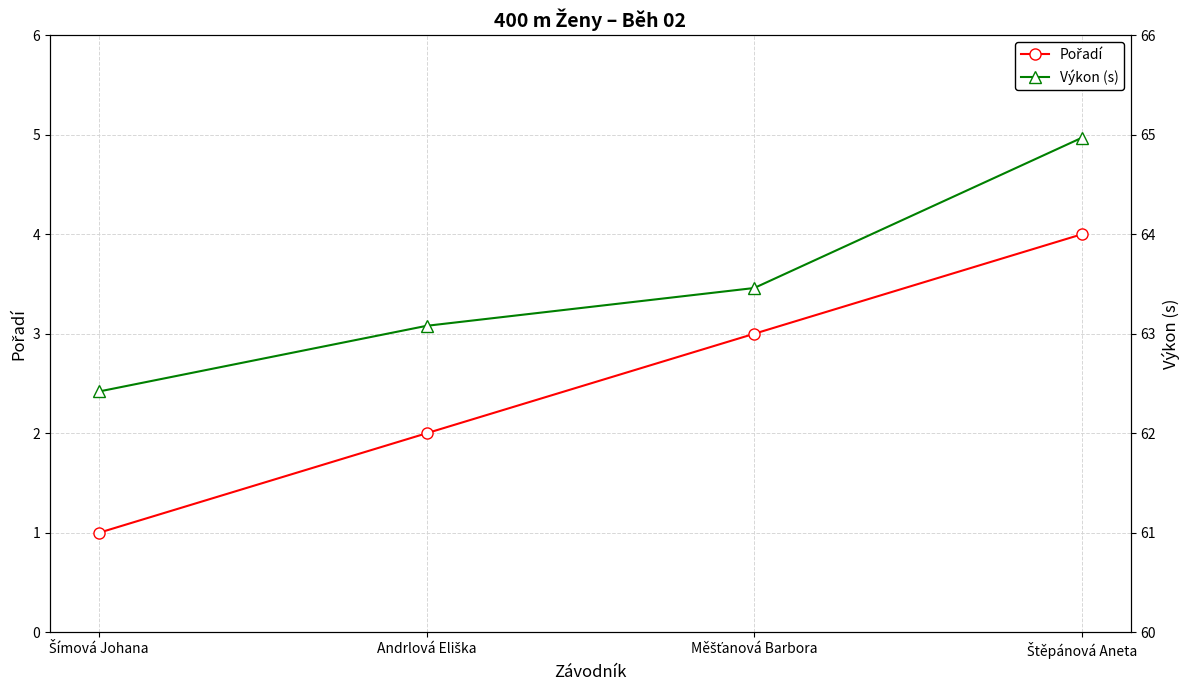

Which category has the highest value across all series?

Štěpánová Aneta